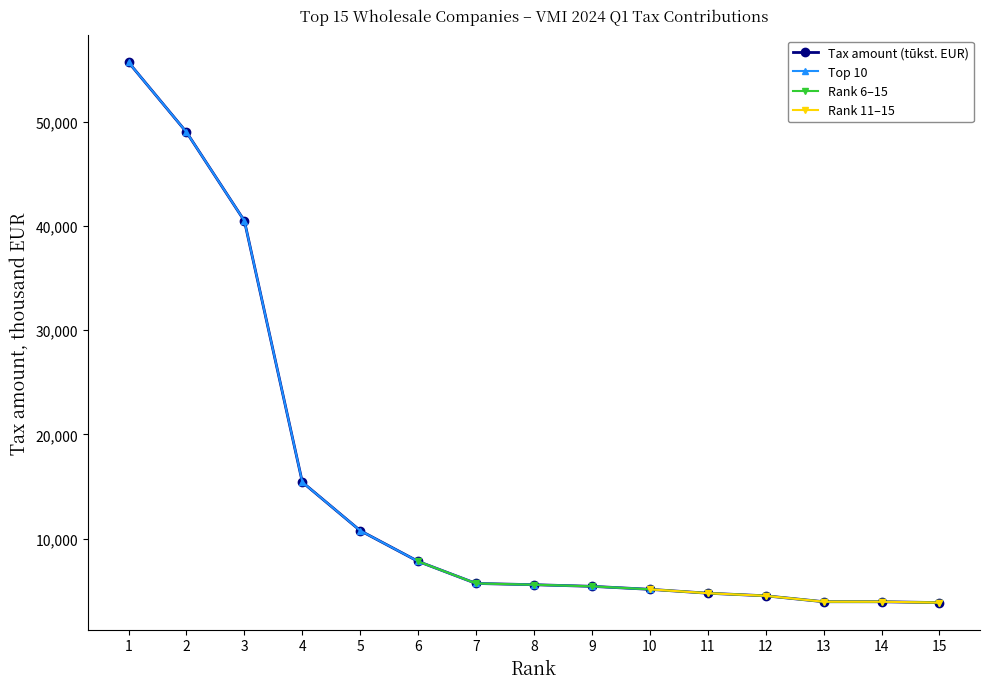

Where does the Top 10 companies series first go above 10773?

1